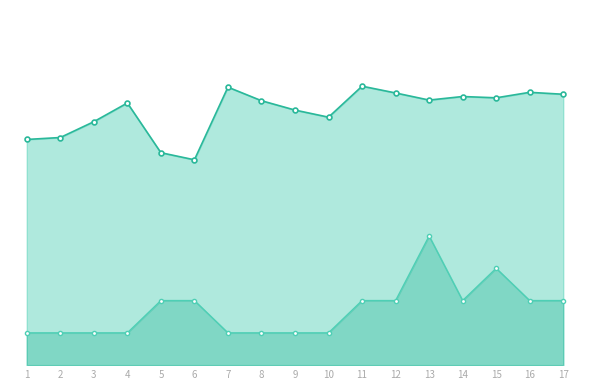

What is the difference between the maximum and minimum values in the 招聘计划(×10) series?

30.0